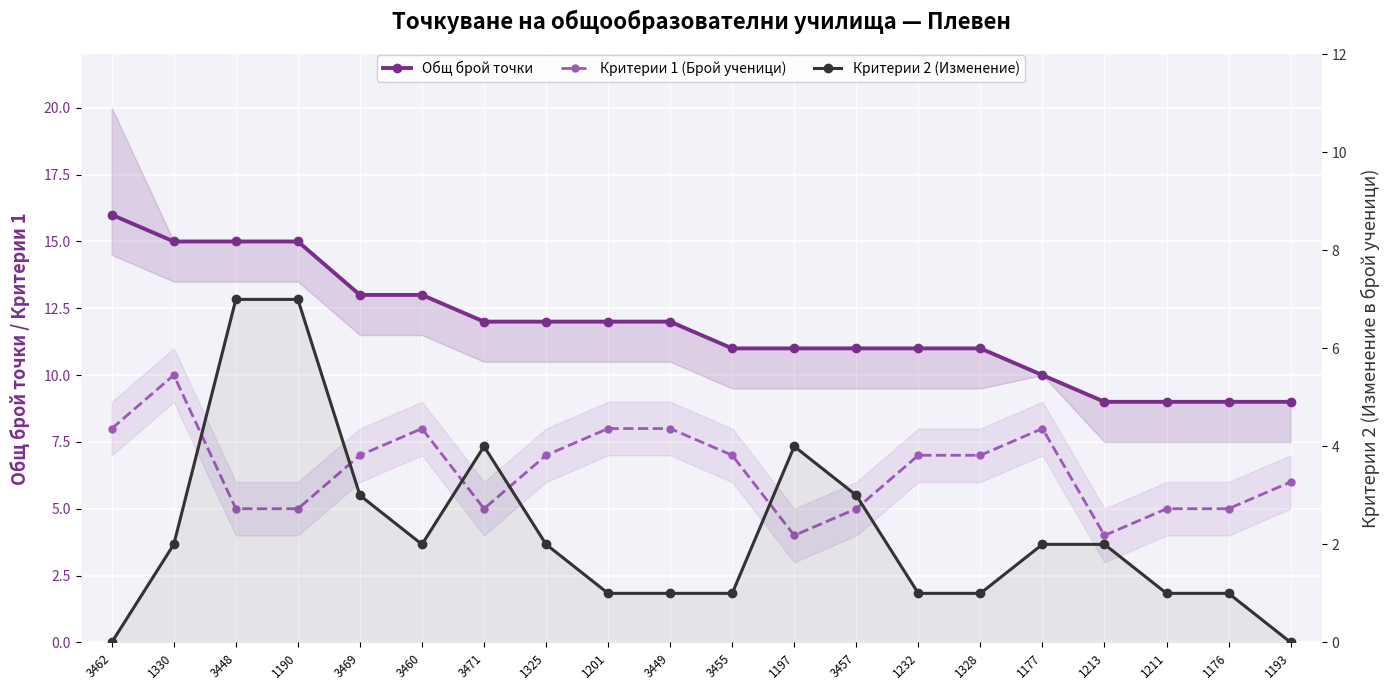

After their last crossing, which series has the higher values: Критерии 2 (Изменение) or Критерии 1 (Брой ученици)?

Критерии 1 (Брой ученици)